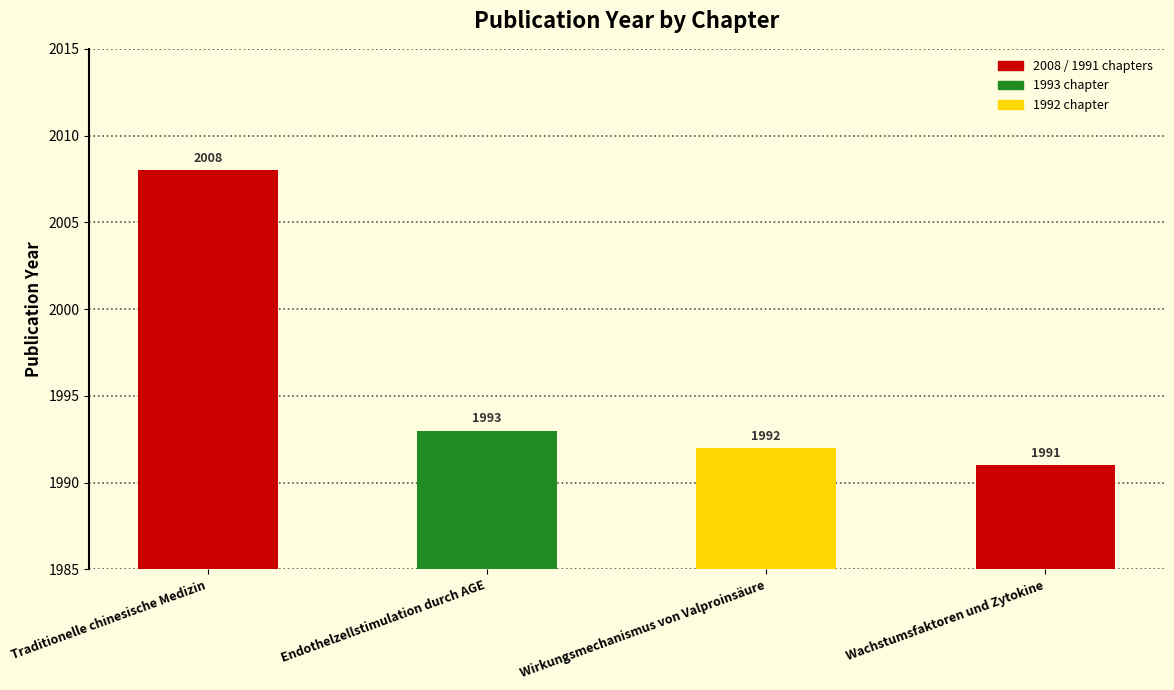

Approximately how many times larger is the value at Wirkungsmechanismus von Valproinsäure compared to Endothelzellstimulation durch AGE?

1.0